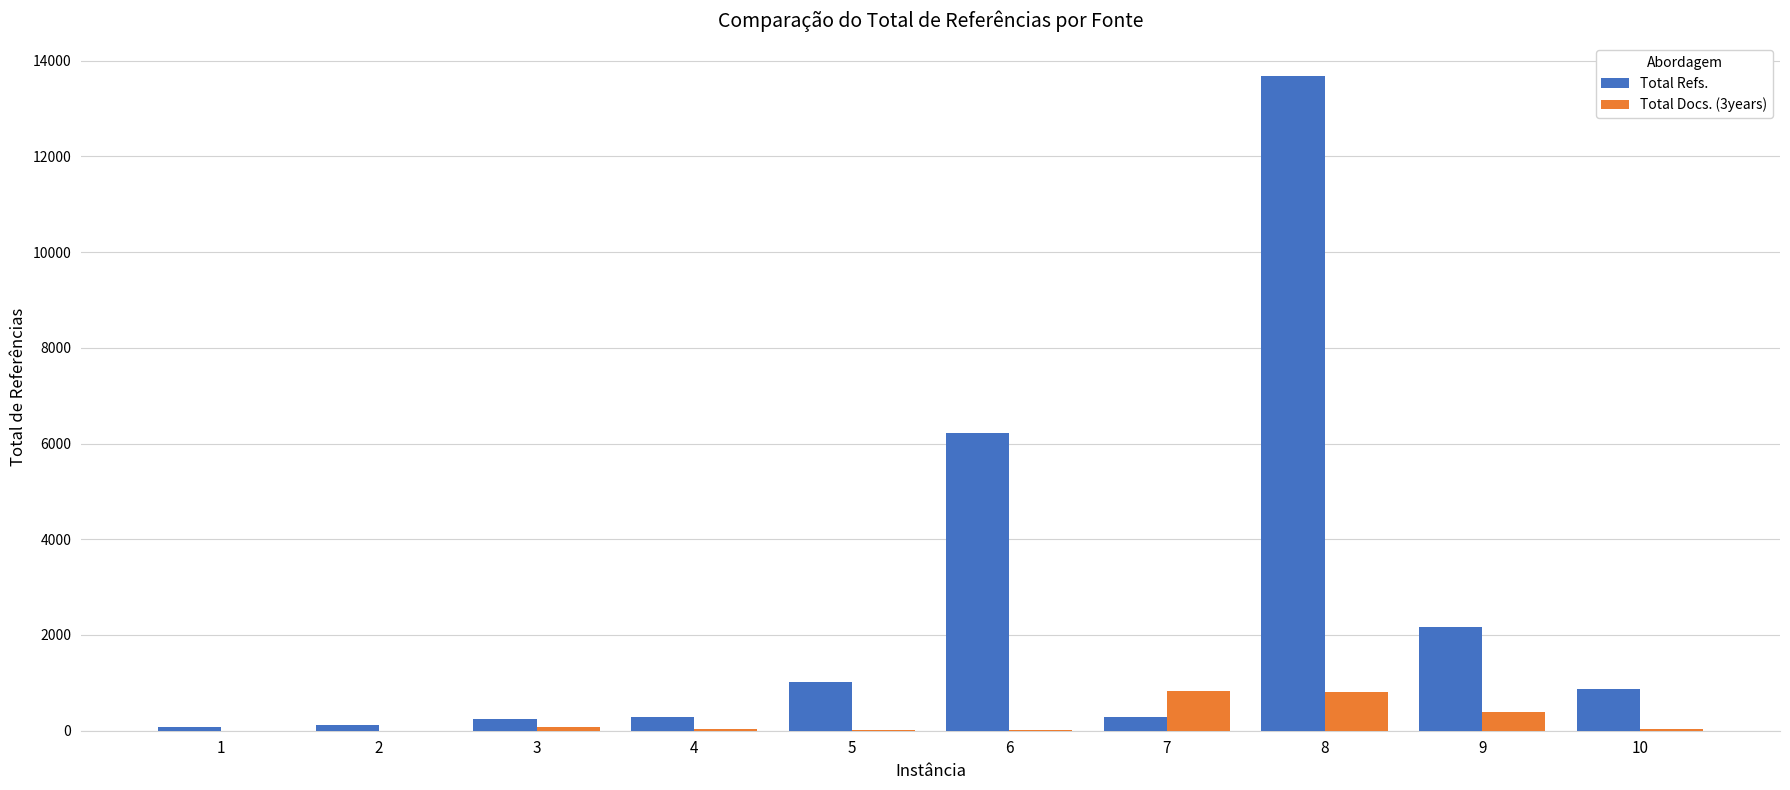

Between 4 and 9, which series saw the biggest shift?

Total Refs.